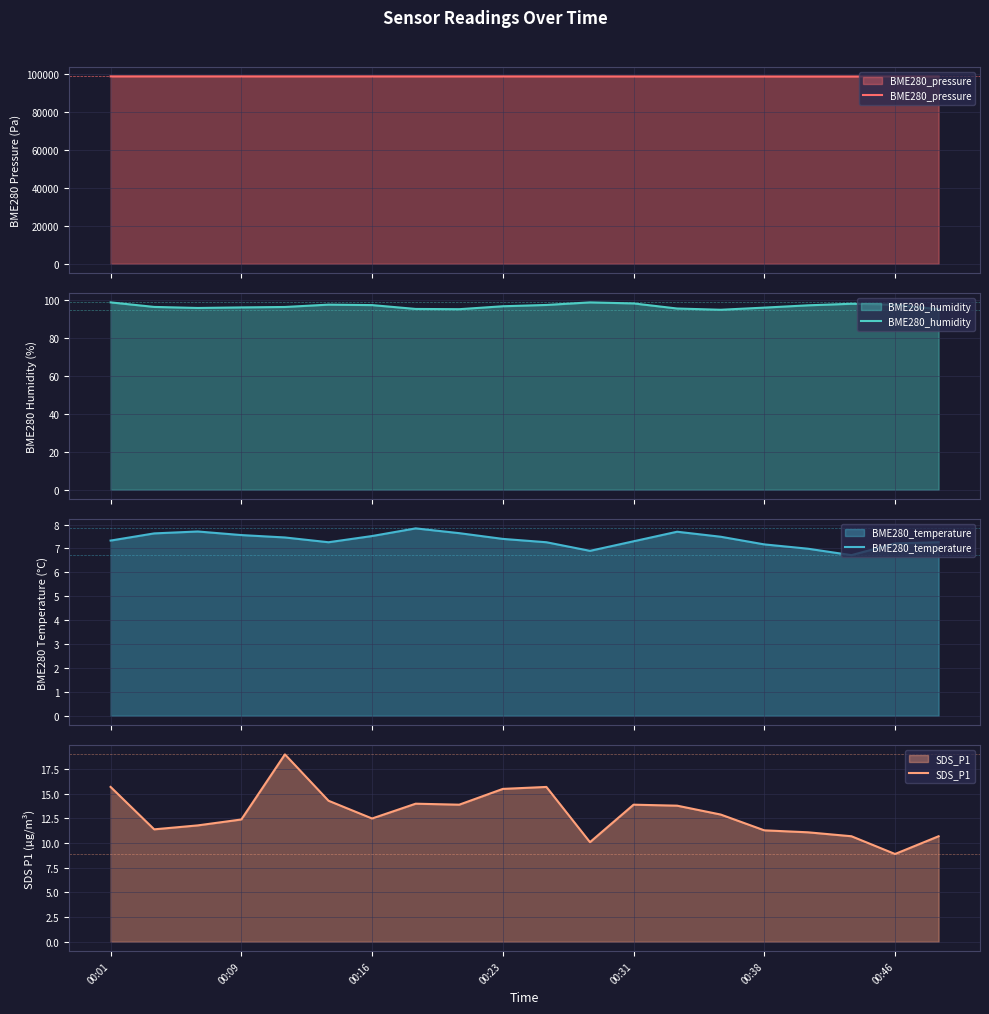

What is the maximum value for BME280_pressure?

98555.8